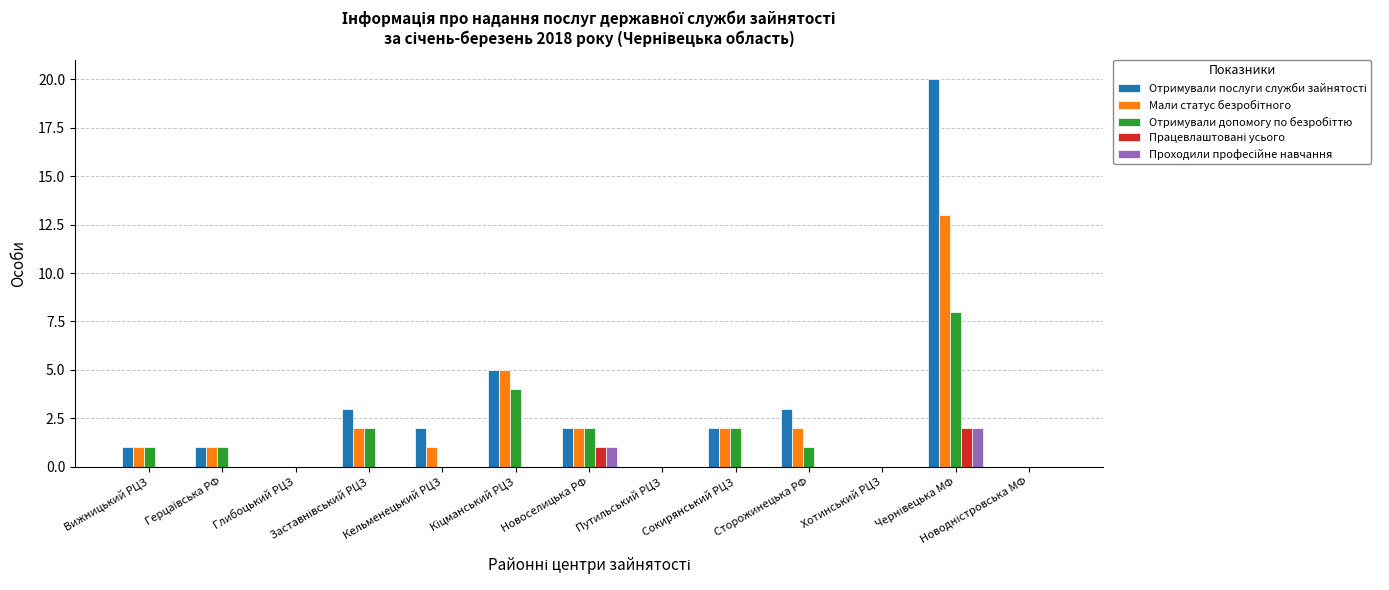

What is the maximum value shown in the chart?

20